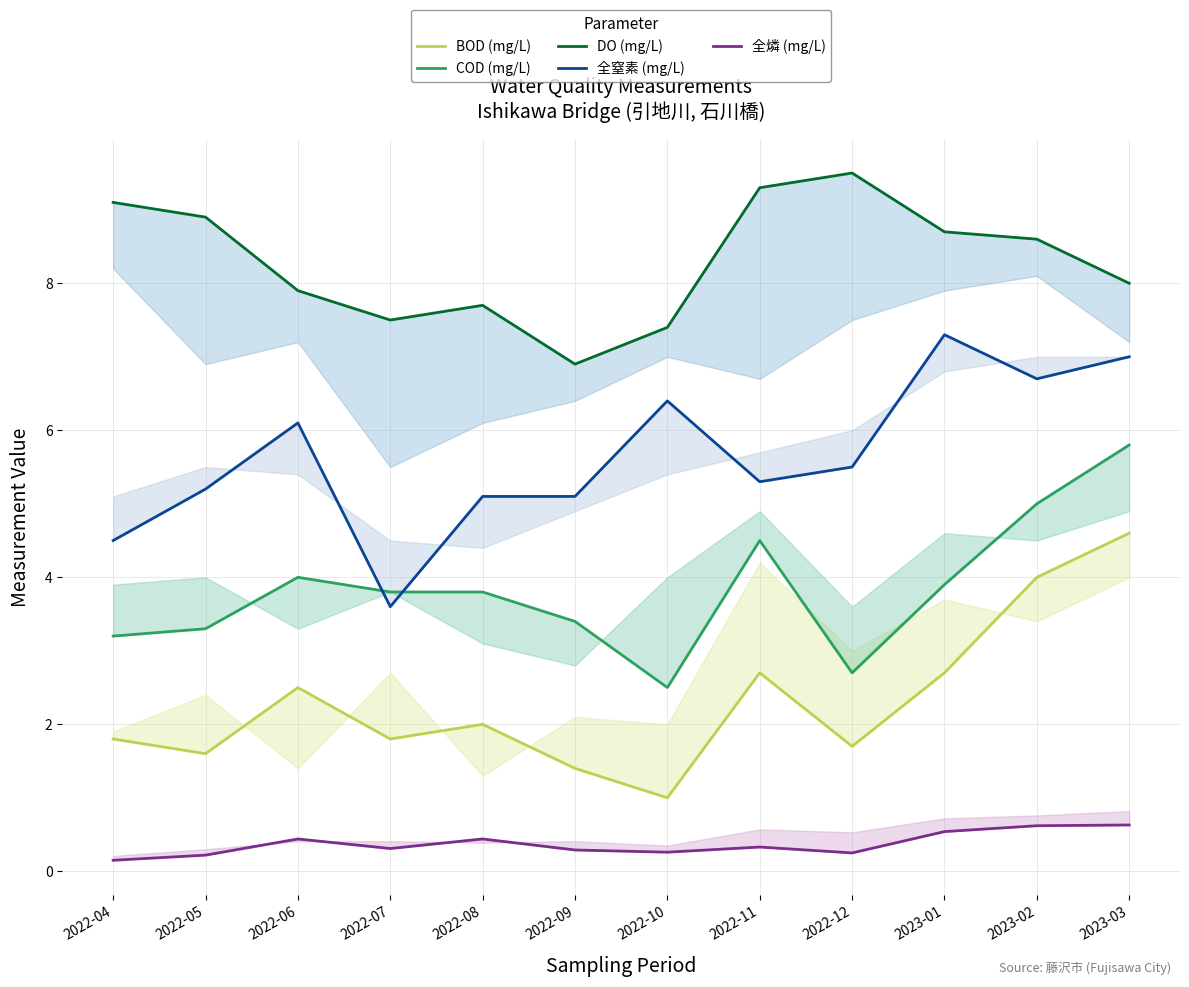

Rank the series by their average value, from highest to lowest.

DO (mg/L), 全窒素 (mg/L), COD (mg/L), BOD (mg/L), 全燐 (mg/L)